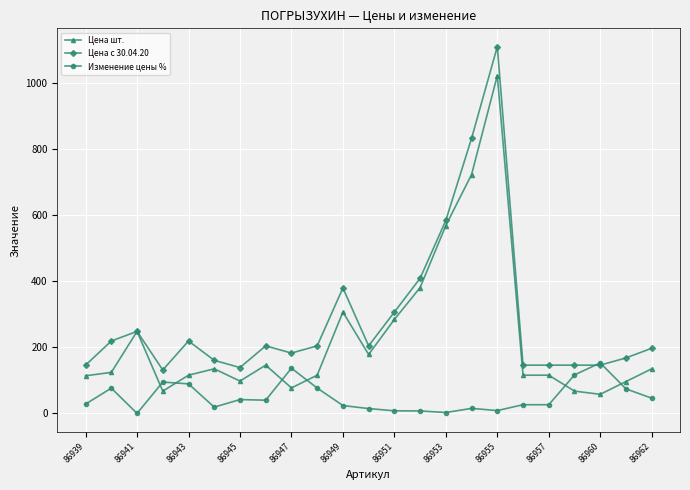

Rank the series by their average value, from lowest to highest.

Изменение цены %, Цена шт., Цена с 30.04.20